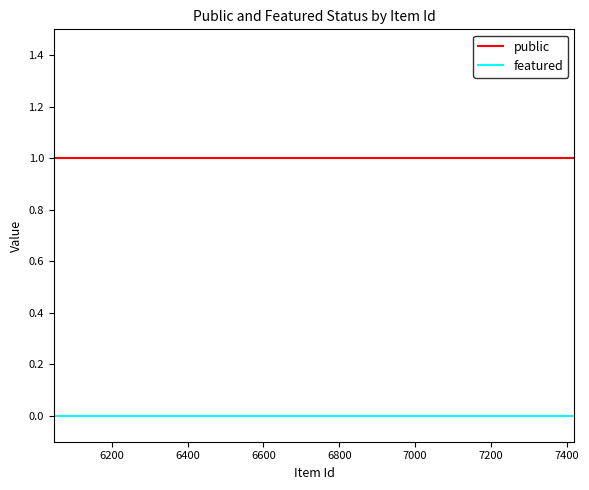

Rank the series by their average value, from highest to lowest.

public, featured